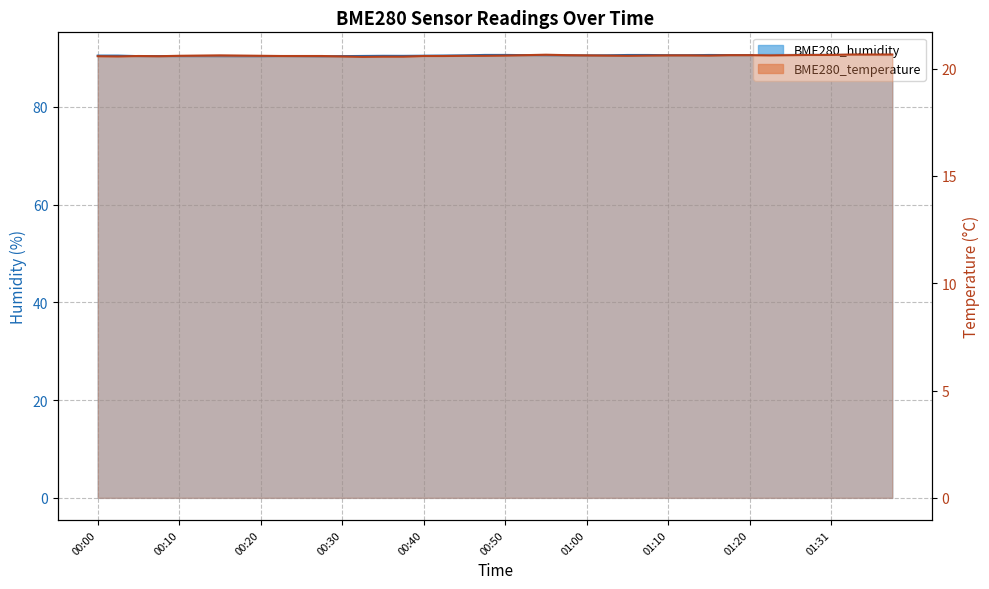

How many categories are shown in the chart?

40